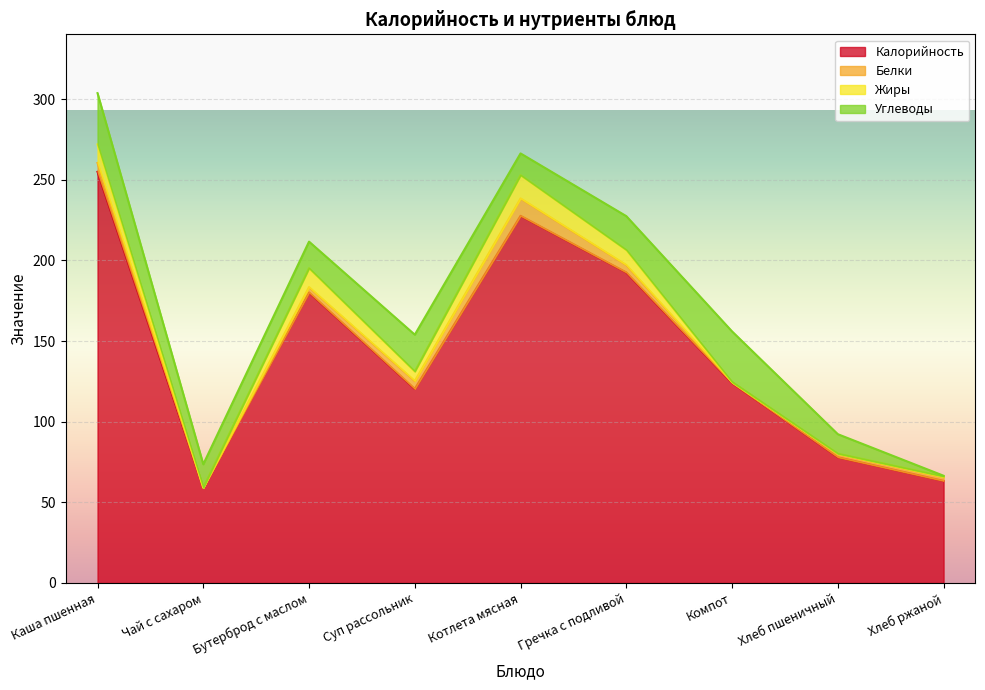

What is the highest value of the Жиры series?

14.4